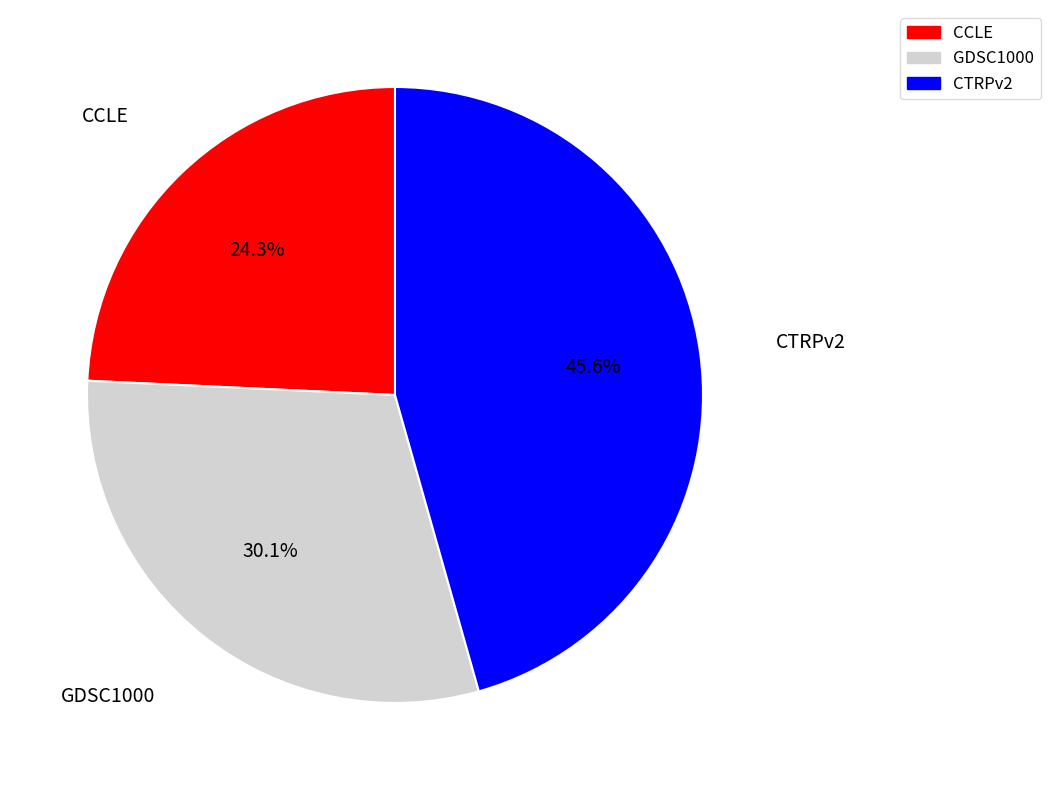

Is there any slice that represents more than half of the pie?

No